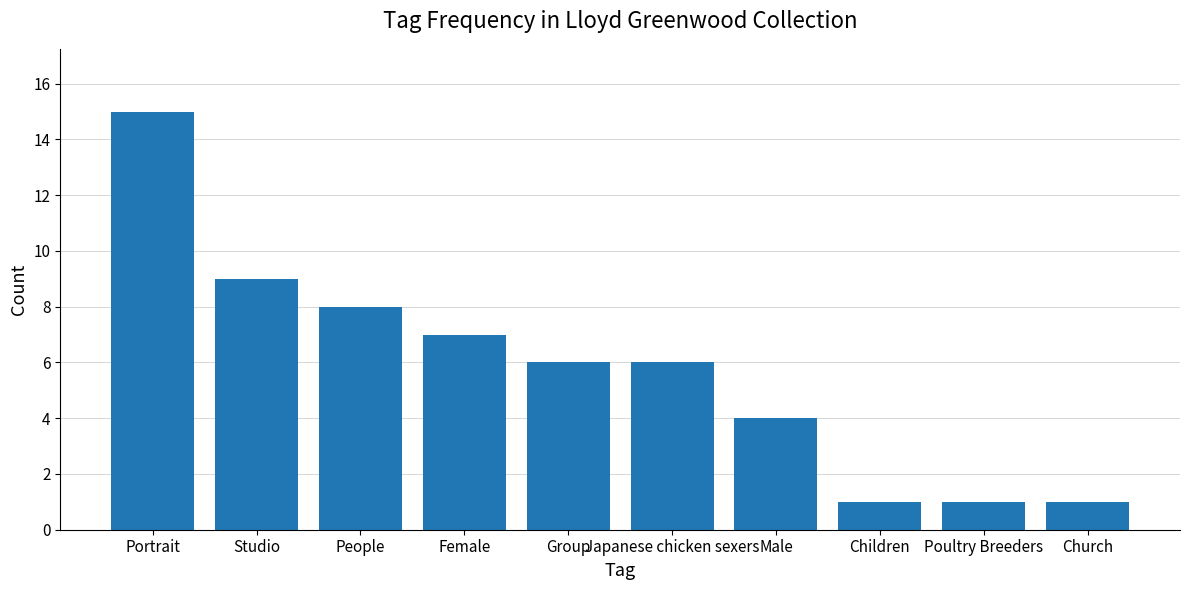

At which category does the chart reach its peak across all series?

Portrait